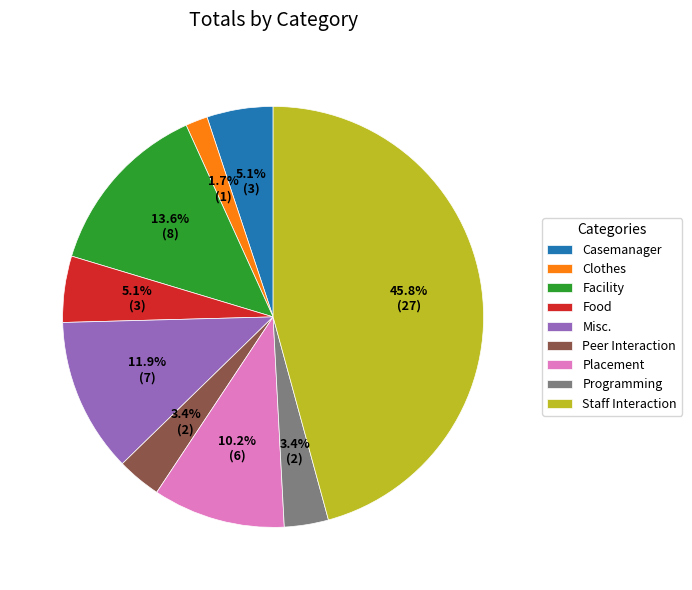

Does Placement represent more than half of the total?

No